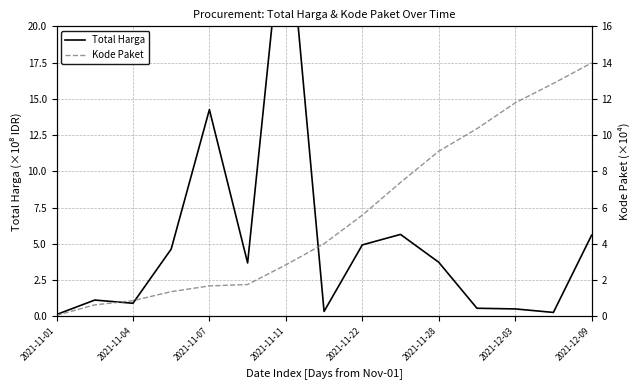

What is the total value across all series at 9?

13.0